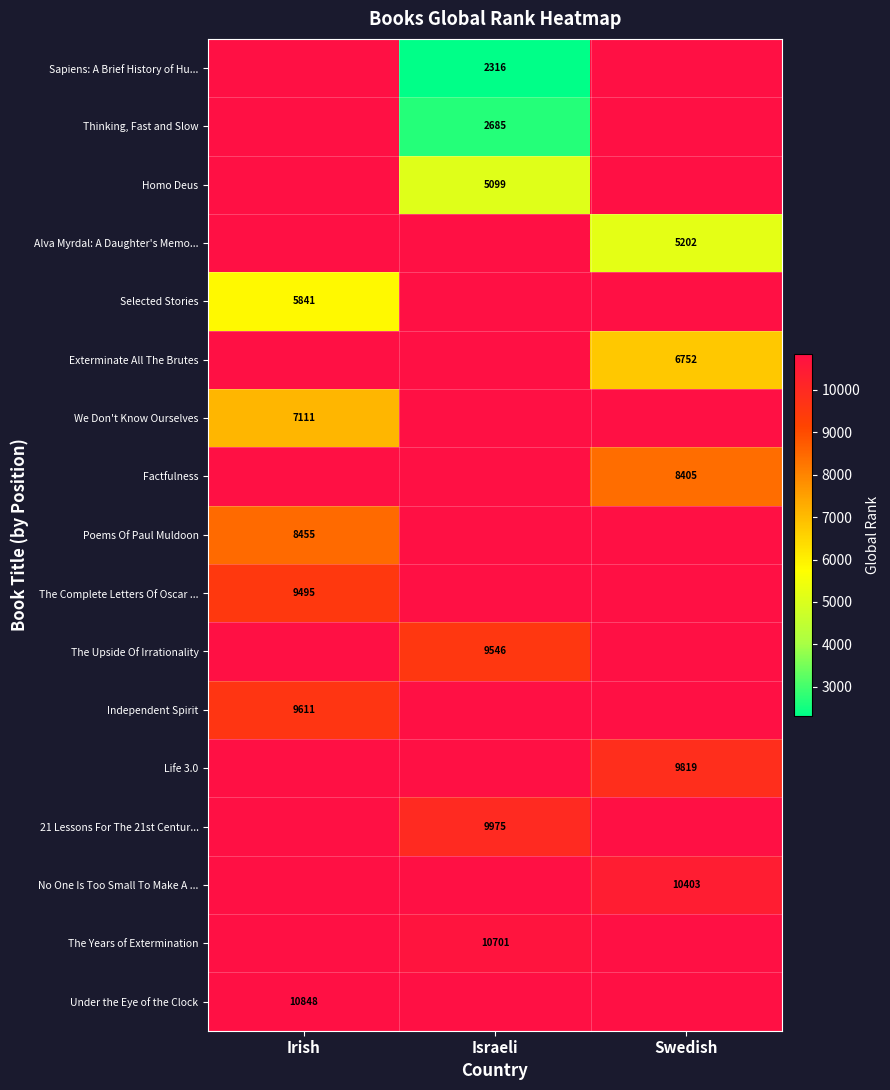

Is it true that Alva Myrdal: A Daughter's Memo... equals 5202 at Swedish?

True